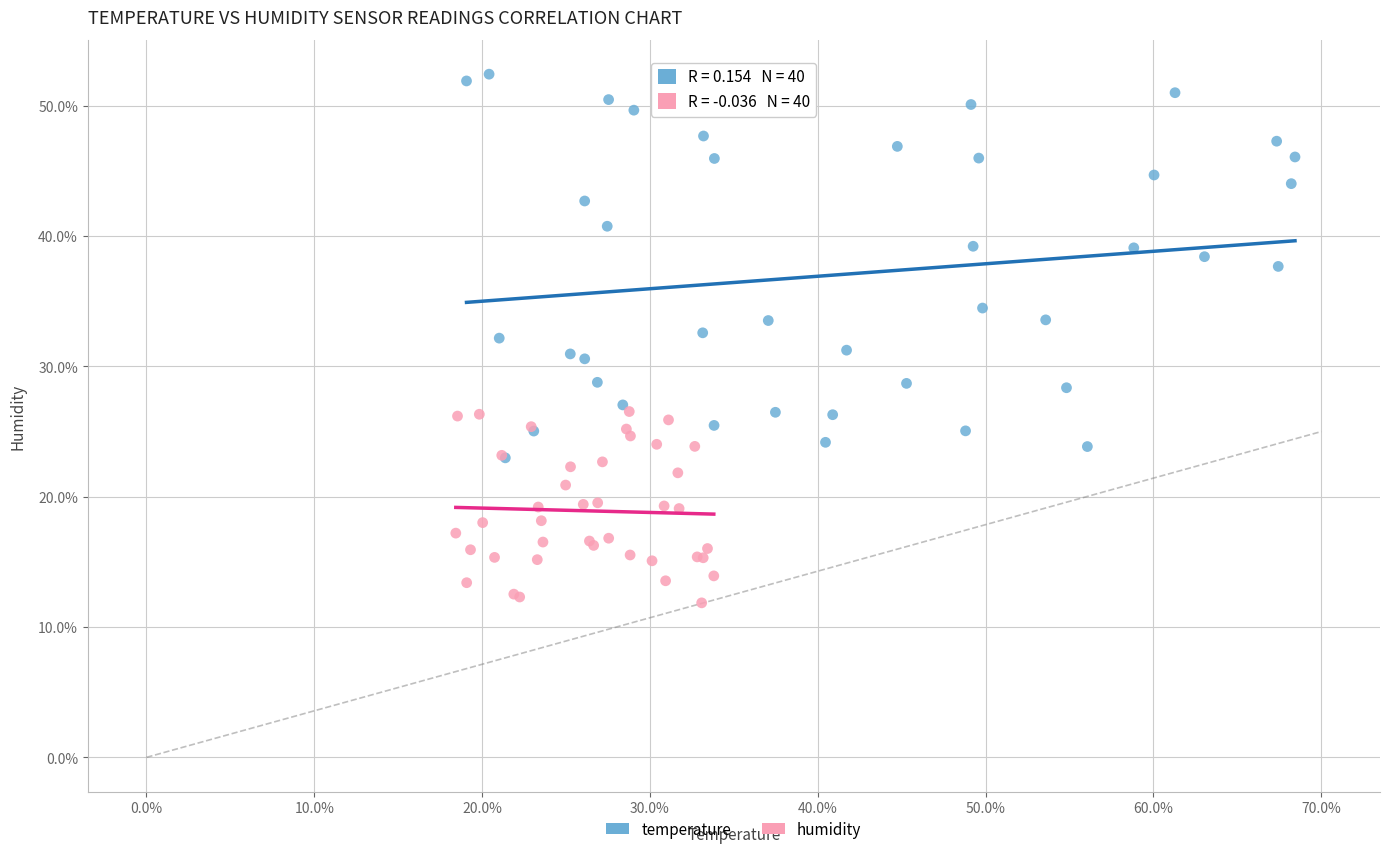

What are all the series names shown in the legend?

temperature, humidity